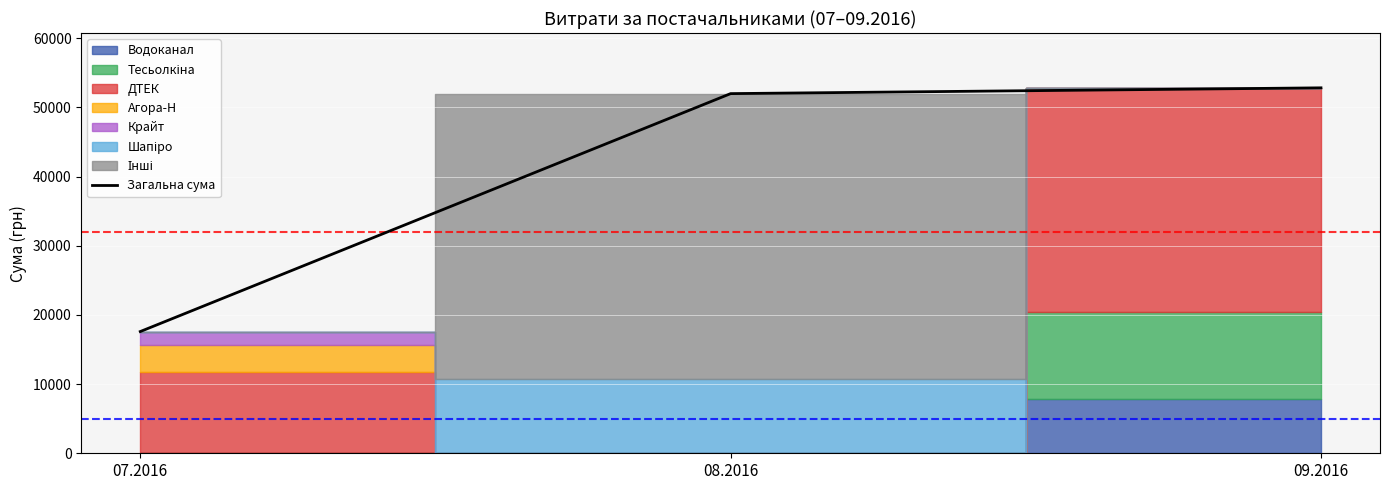

List the labels in order of value, smallest first.

07.2016, 08.2016, 09.2016